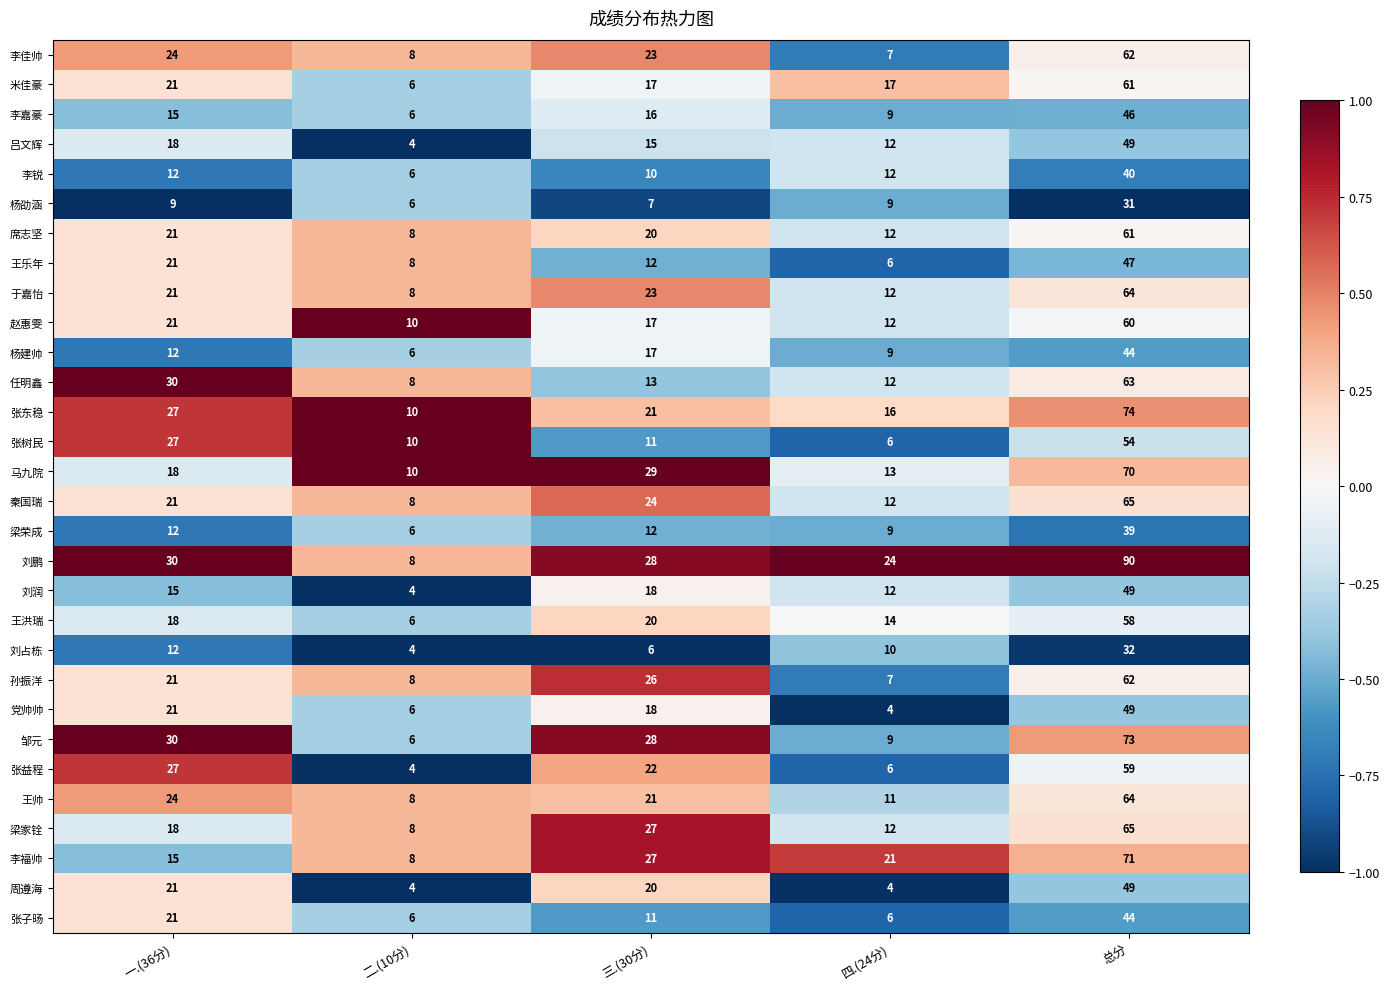

Which series has the largest range (max minus min)?

刘鹏